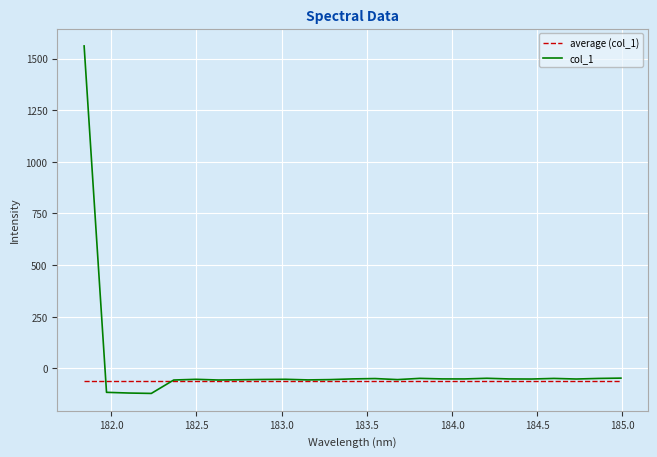

List the series in order of their peak value, lowest first.

average (col_1), col_1